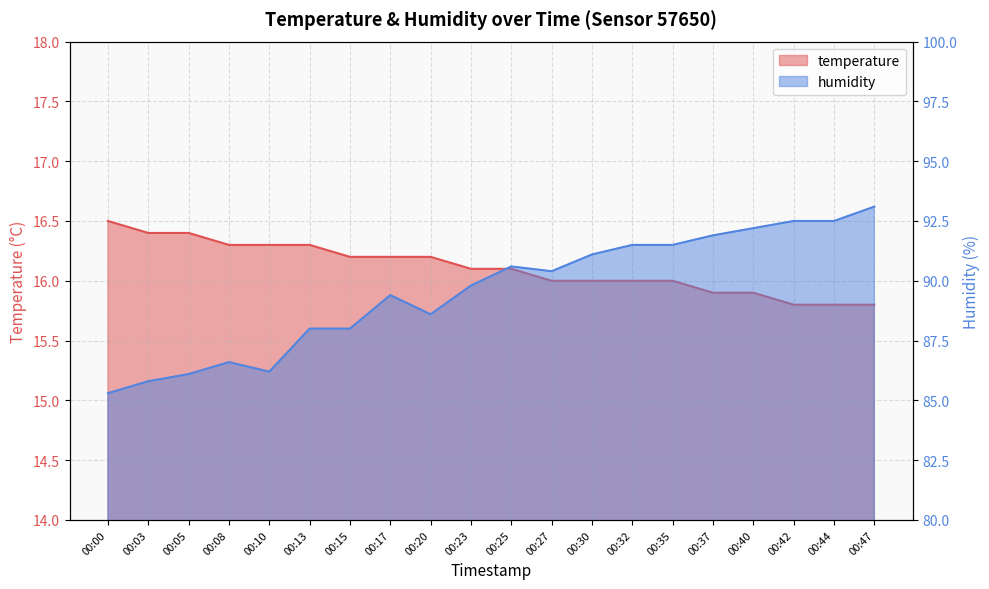

Which series has the largest range (max minus min)?

humidity